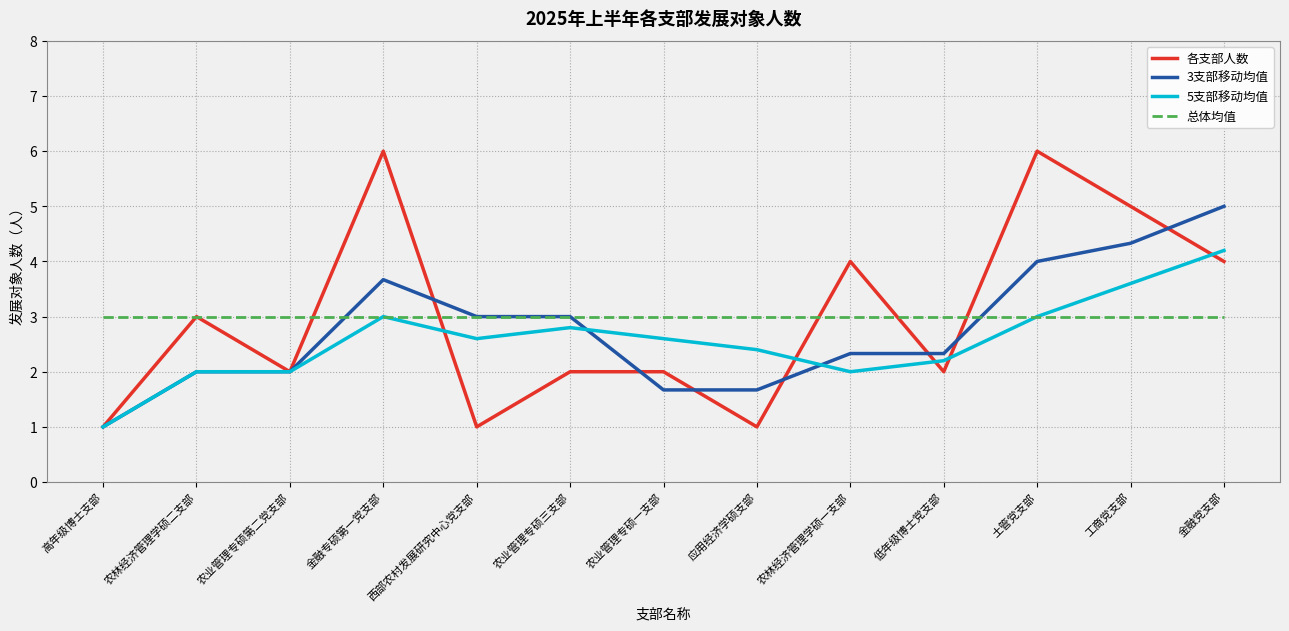

What is the average value of the 3支部移动均值 series?

2.8